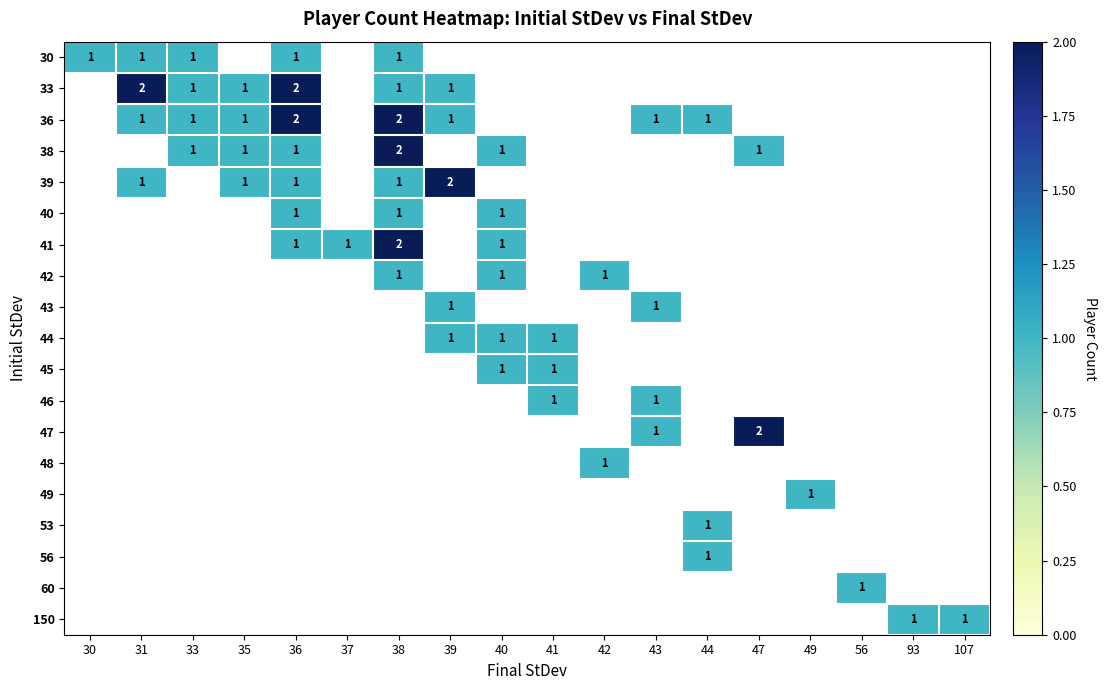

What is the greatest value displayed?

2.0